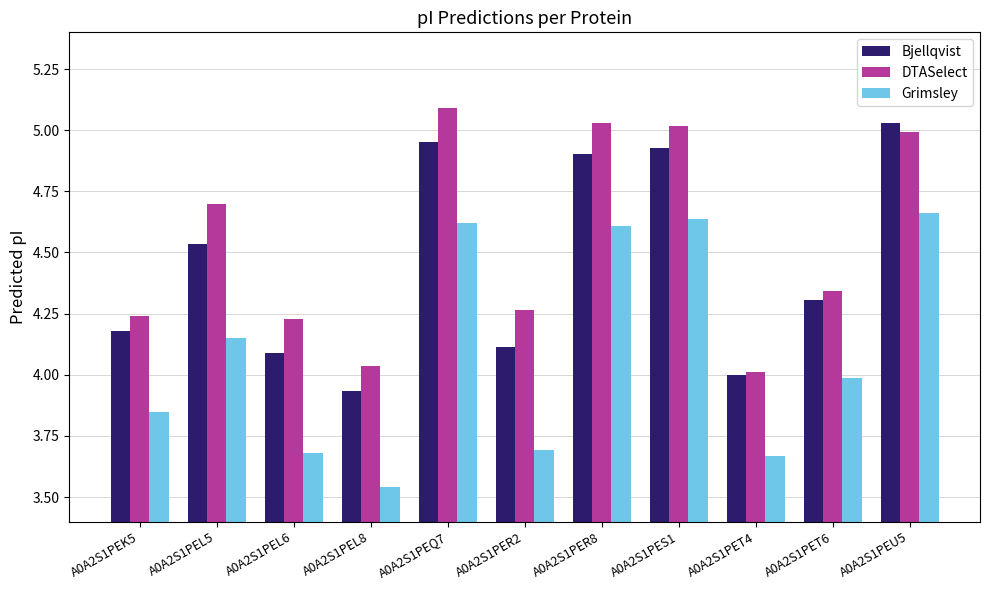

Rank the series at A0A2S1PER8 from lowest to highest value.

Grimsley, Bjellqvist, DTASelect